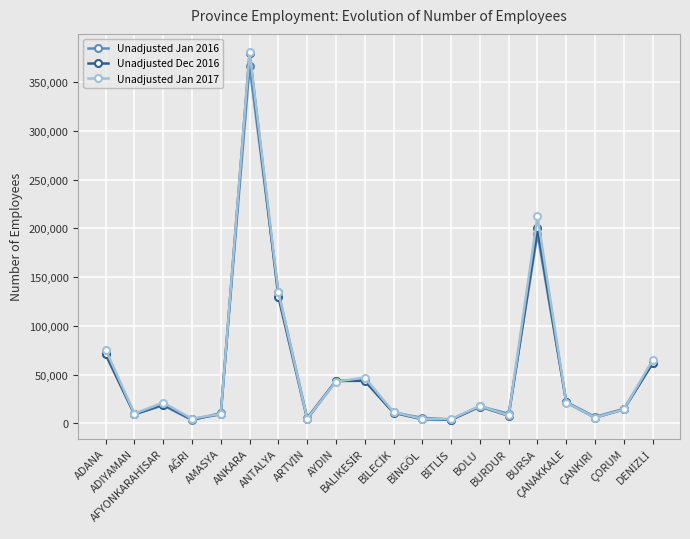

What is the maximum value shown in the chart?

380495